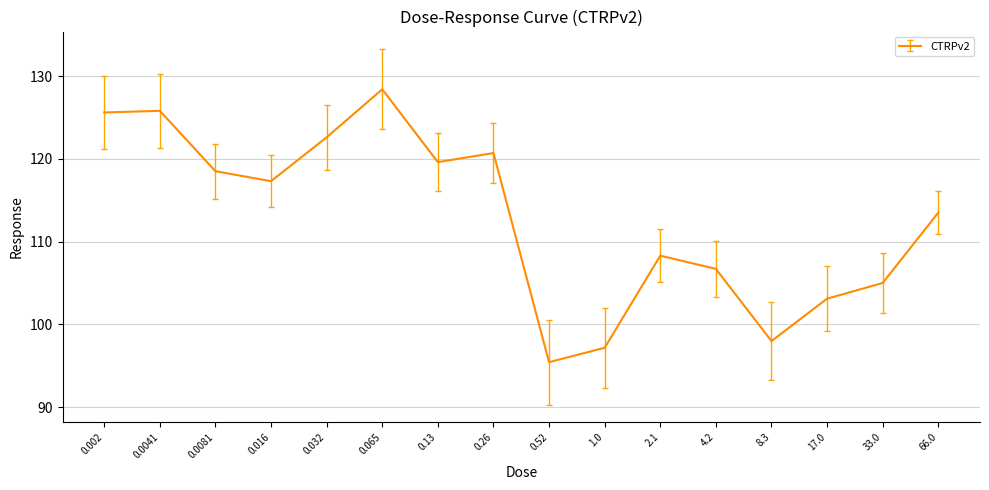

The value at 0.065 is 128.4. True or false?

True